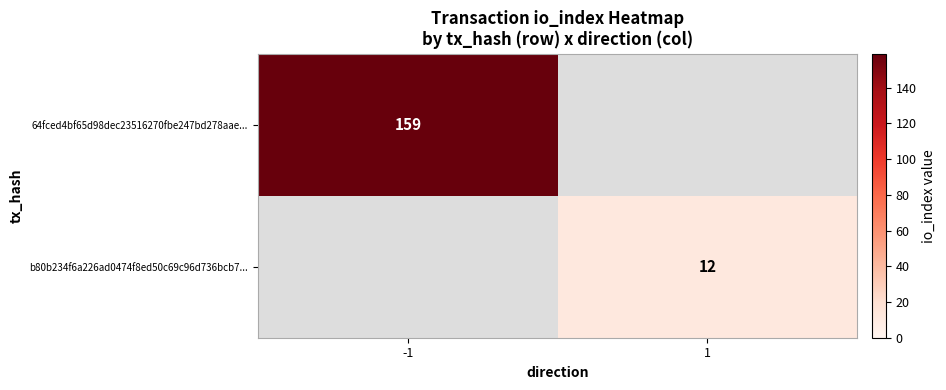

True or false: b80b234f6a226ad0474f8ed50c69c96d736bcb7... has a value of 12 at 1.

True